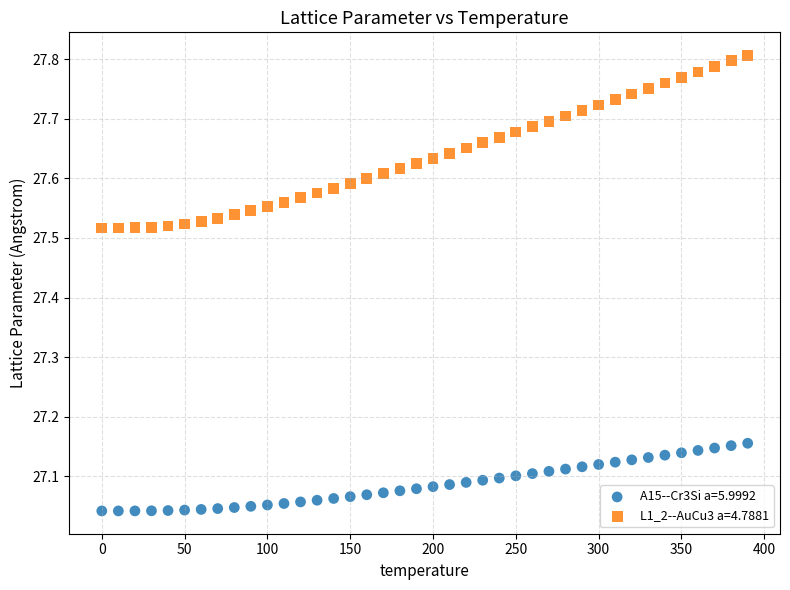

What is the X range (max minus min) for the scatter plot?

390.0